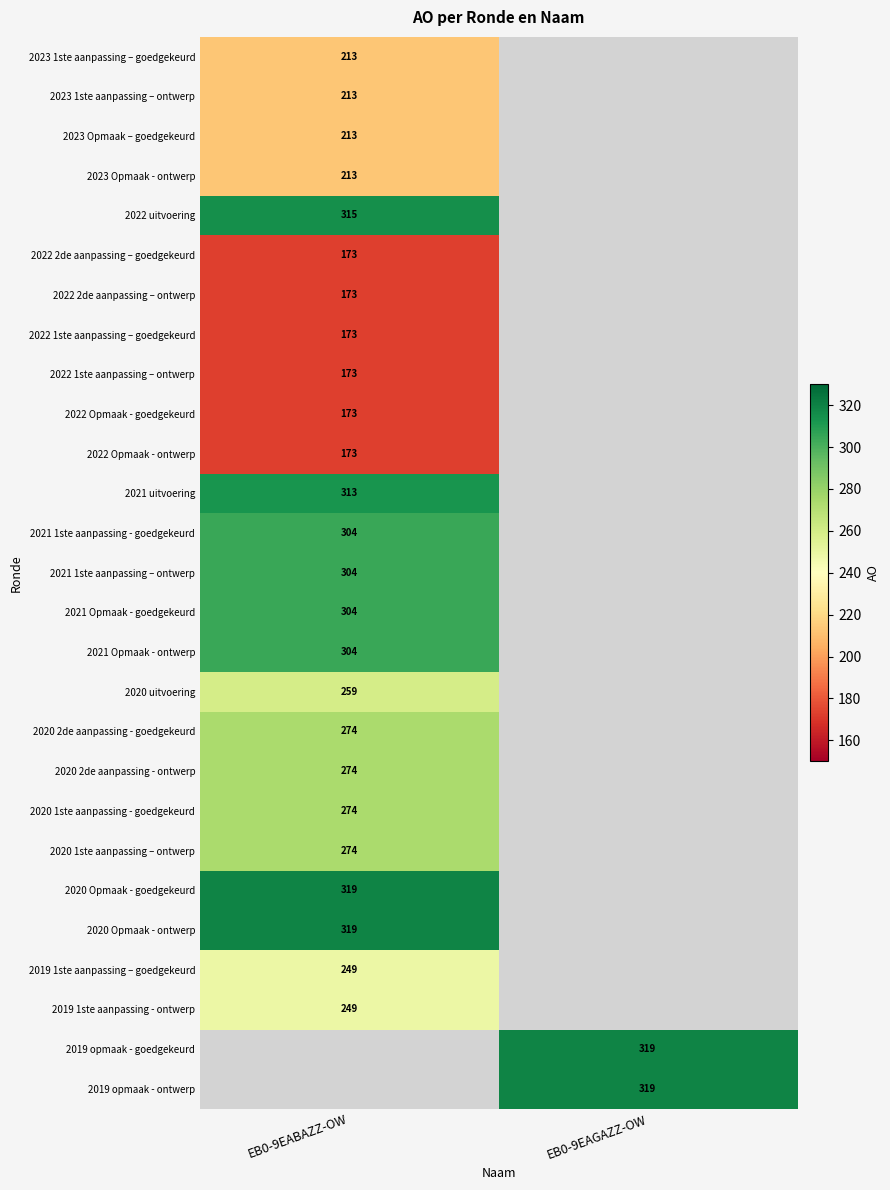

At how many categories does at least one series exceed 300?

2